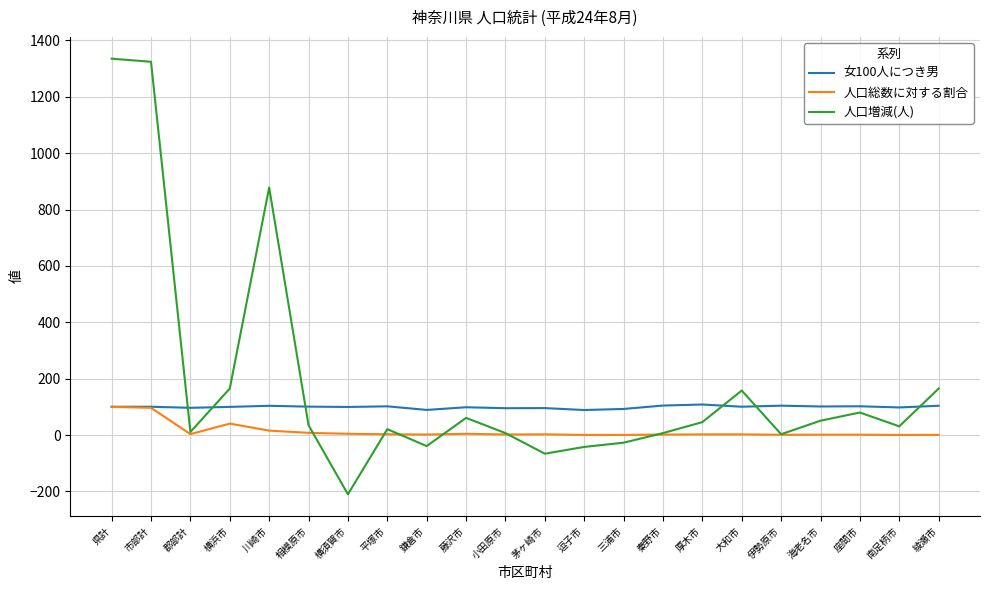

What is the maximum value shown in the chart?

1335.0